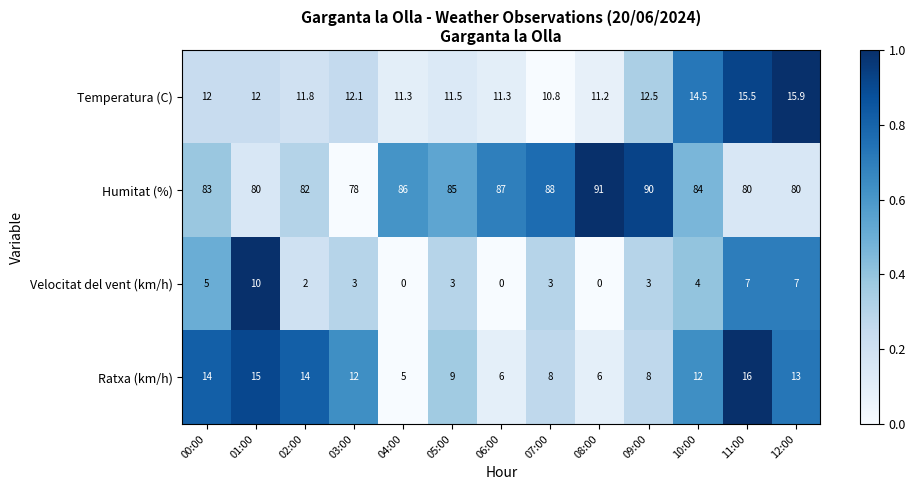

Which series has the largest range (max minus min)?

Humitat (%)